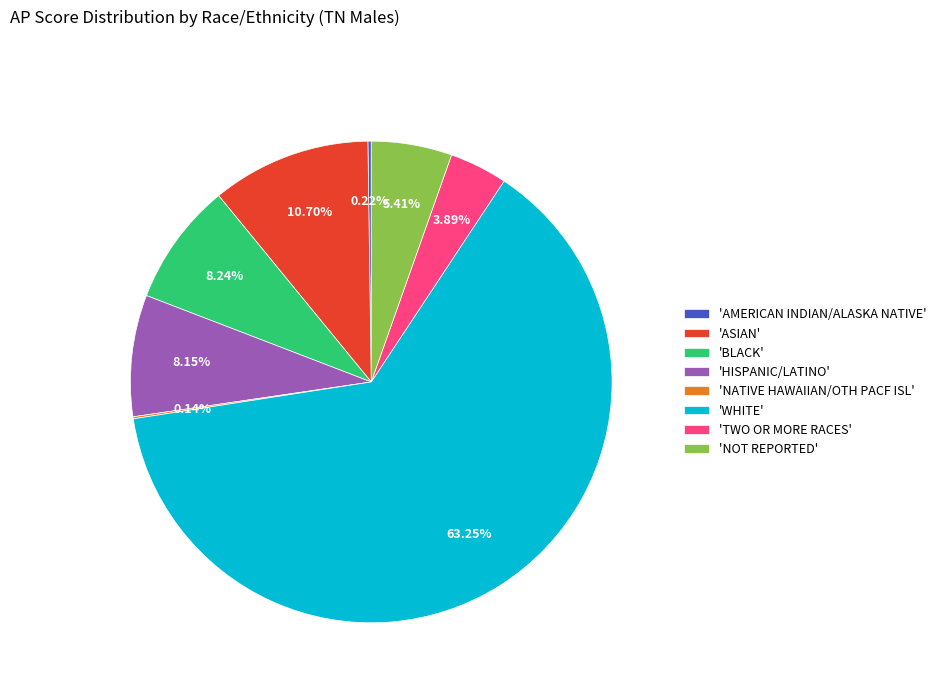

Which slice is the largest?

'WHITE'